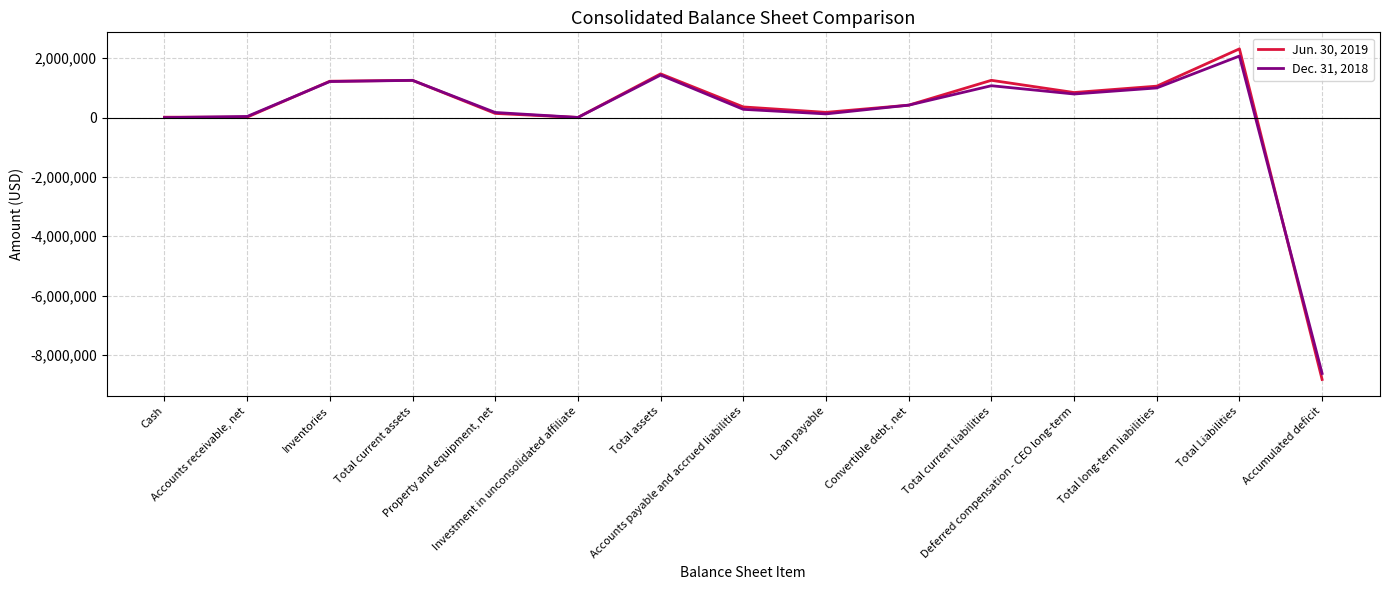

After their last crossing, which series has the higher values: Dec. 31, 2018 or Jun. 30, 2019?

Dec. 31, 2018